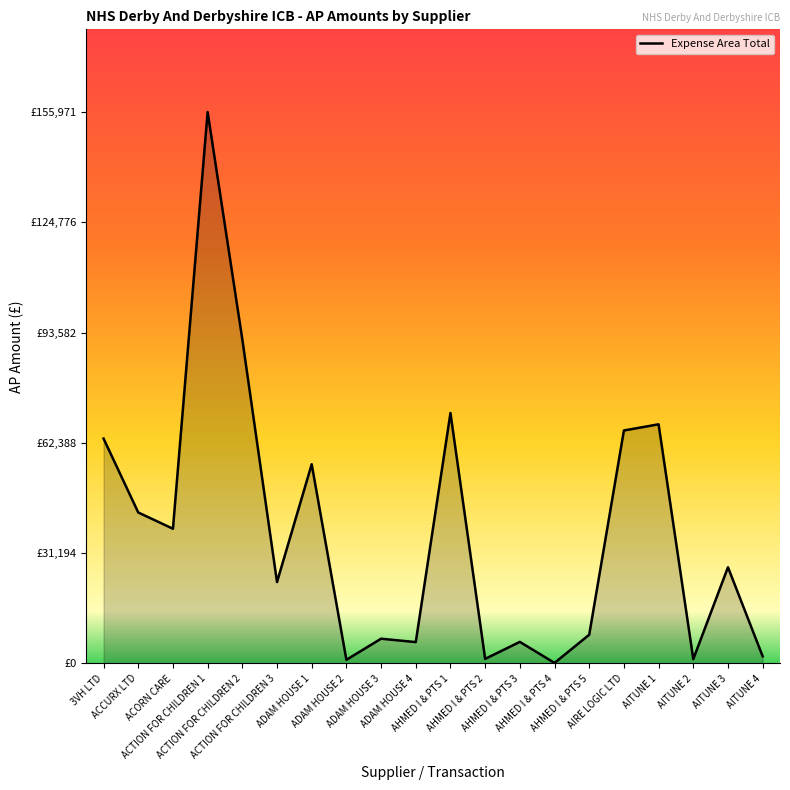

Does the chart have visible grid lines?

No